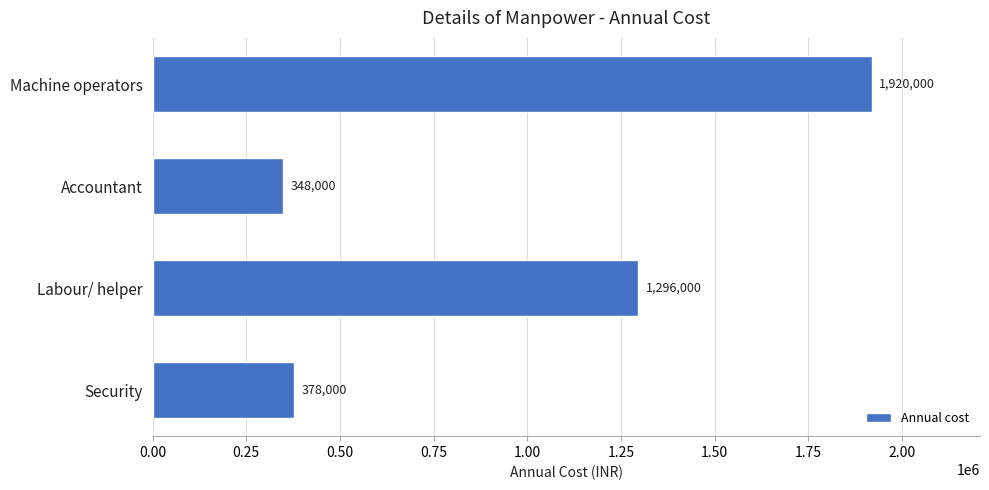

Approximately how many times larger is the value at Labour/ helper compared to Security?

3.4